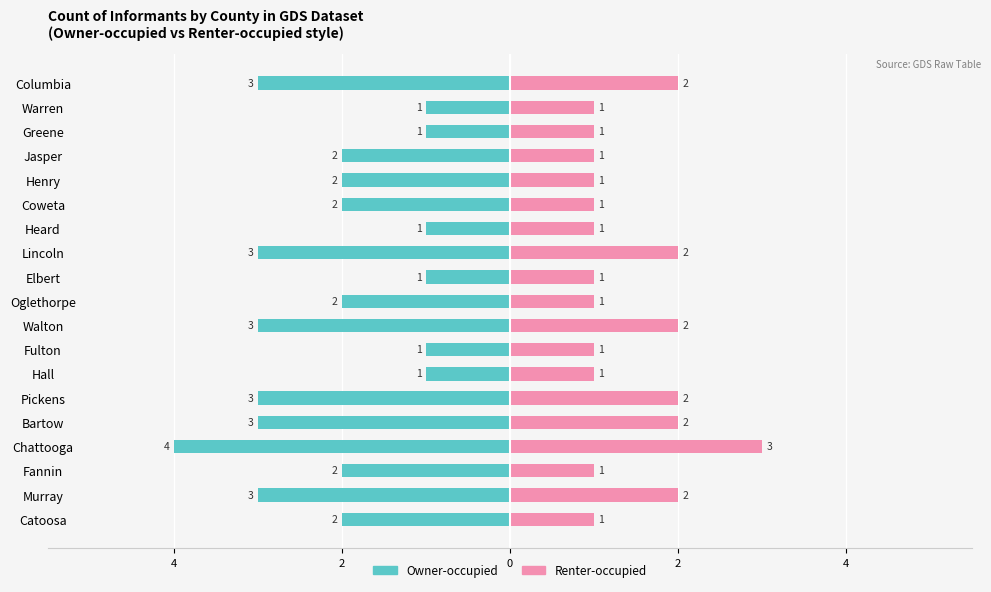

What are all the series names shown in the legend?

Owner-occupied, Renter-occupied